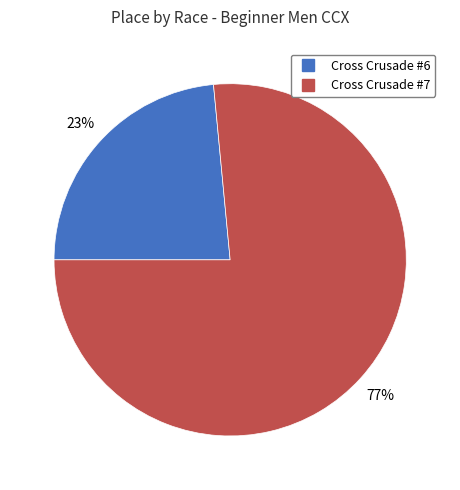

To the nearest percent, what percentage of the pie is Cross Crusade #7?

77%